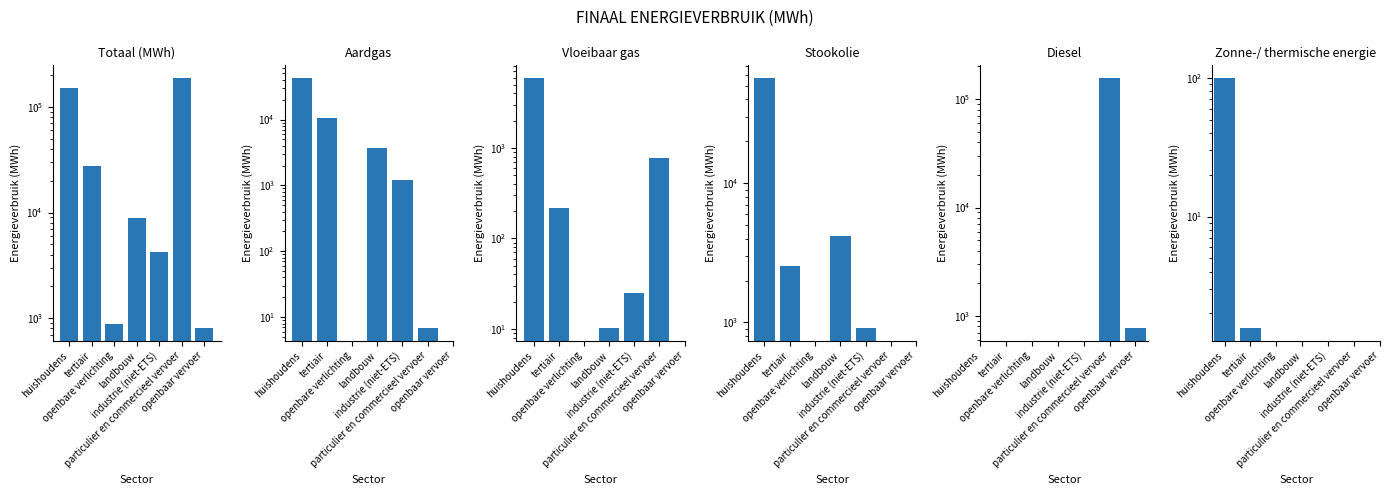

What is the approximate value of Aardgas at huishoudens?

42940.5